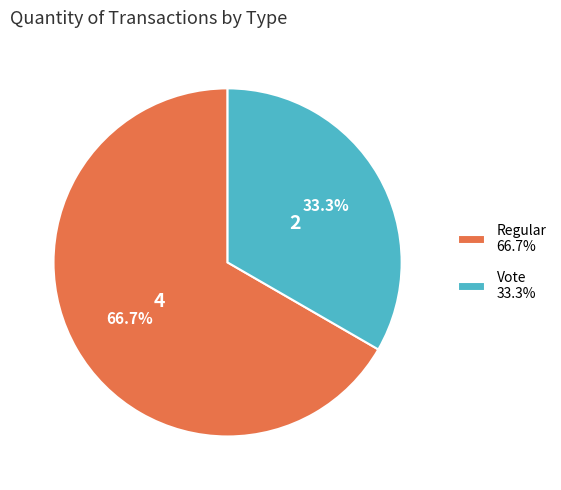

Which slice represents more than half of the pie?

Regular